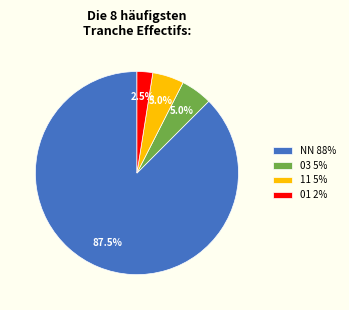

Which category has the biggest portion of the pie?

NN 88%